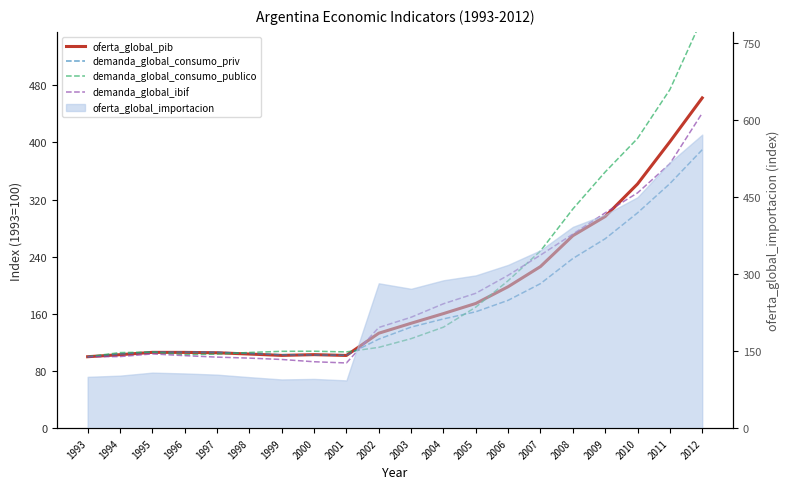

What is the value of the demanda_global_consumo_publico point at the 5th from the left?

103.6